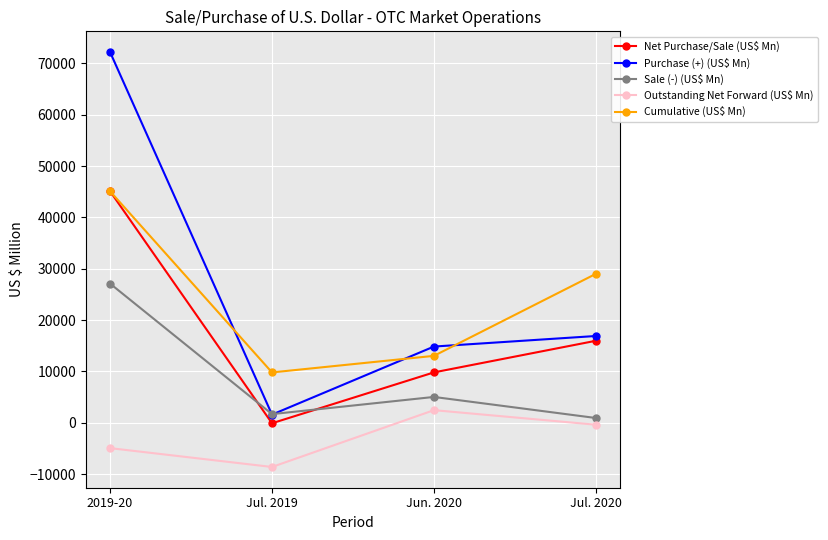

What is the difference between the maximum and minimum values in the Purchase (+) (US$ Mn) series?

70613